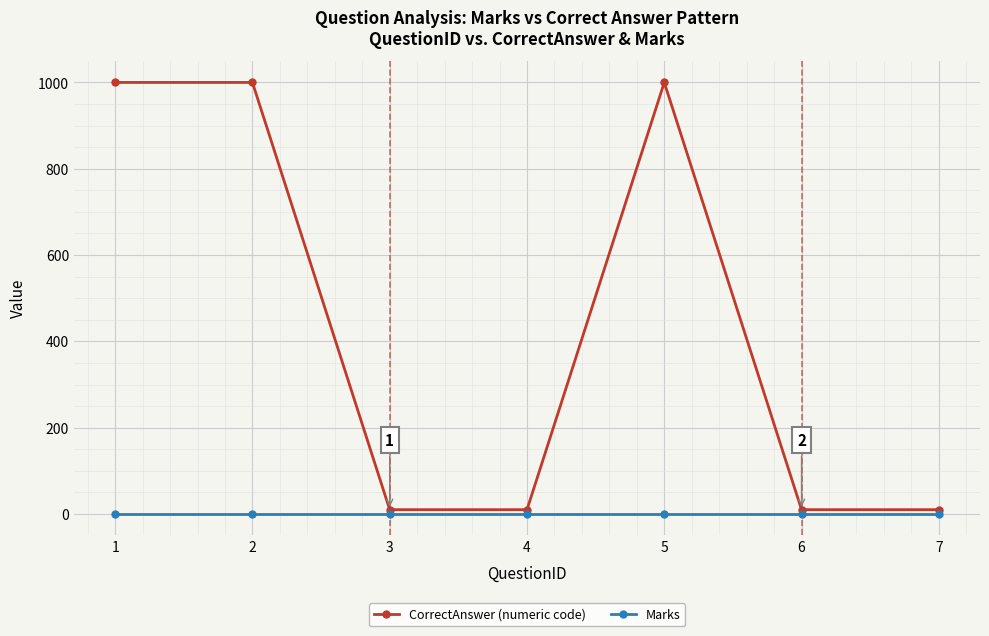

Which series has the largest total across all categories?

CorrectAnswer (numeric code)